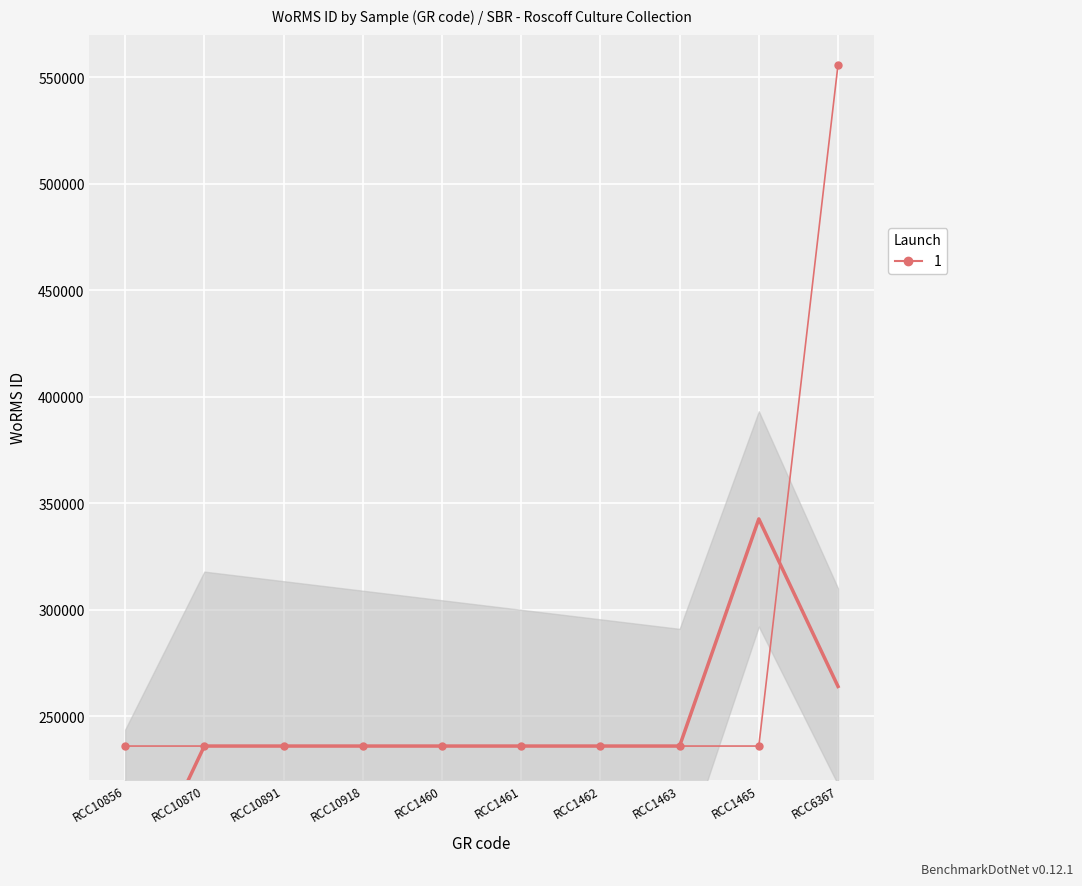

What is the sum of all values?

2679714